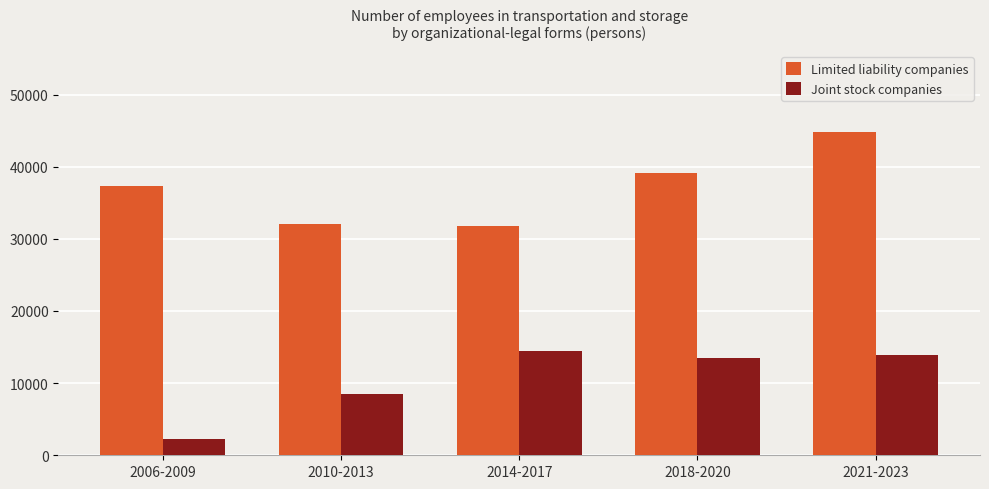

What is the difference between the highest and lowest values at 2006-2009?

35049.8